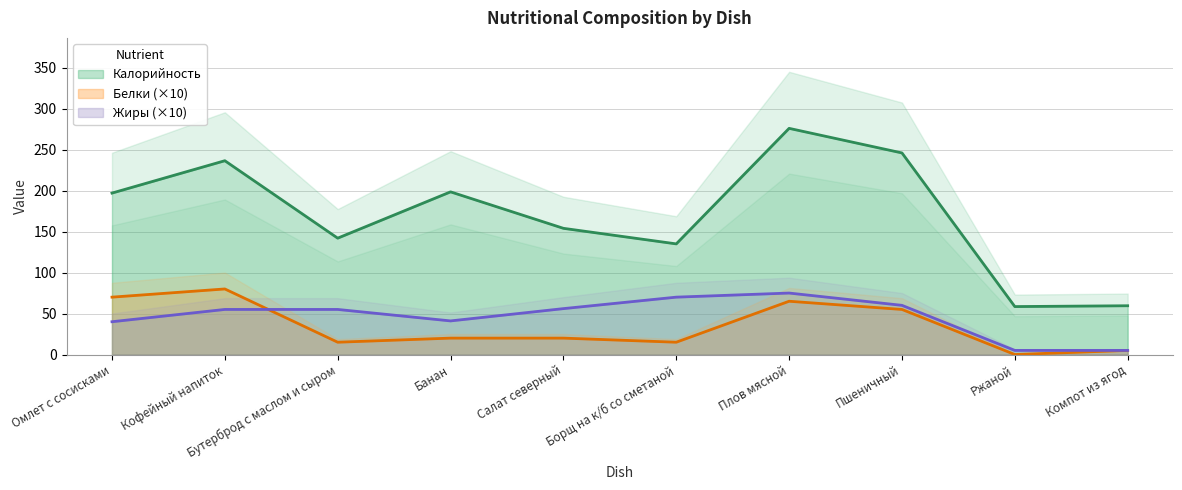

How many positive values does the Белки series have?

8